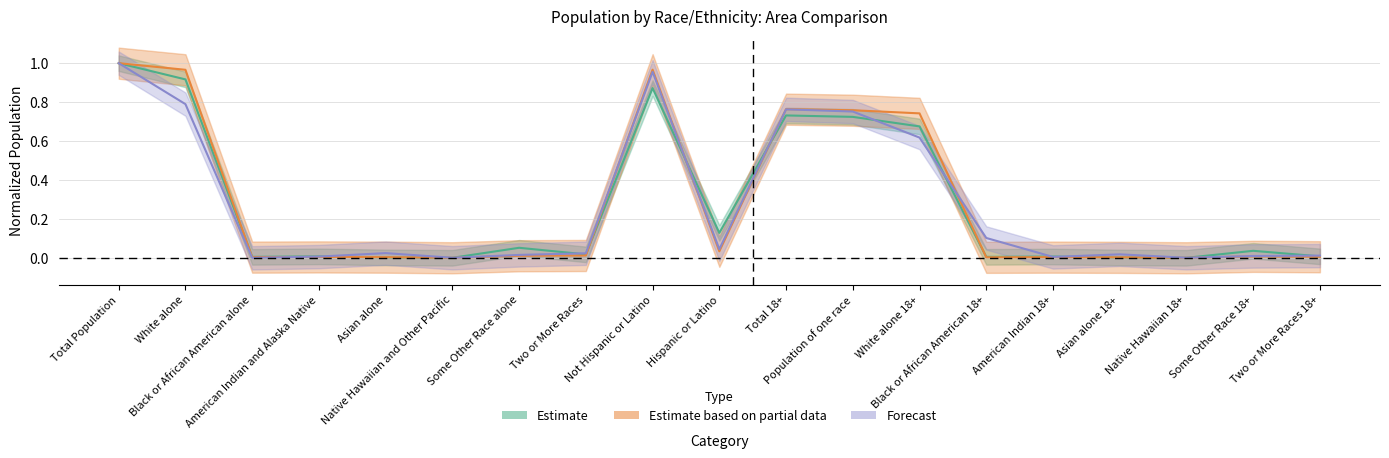

How many lines are shown in the chart?

3